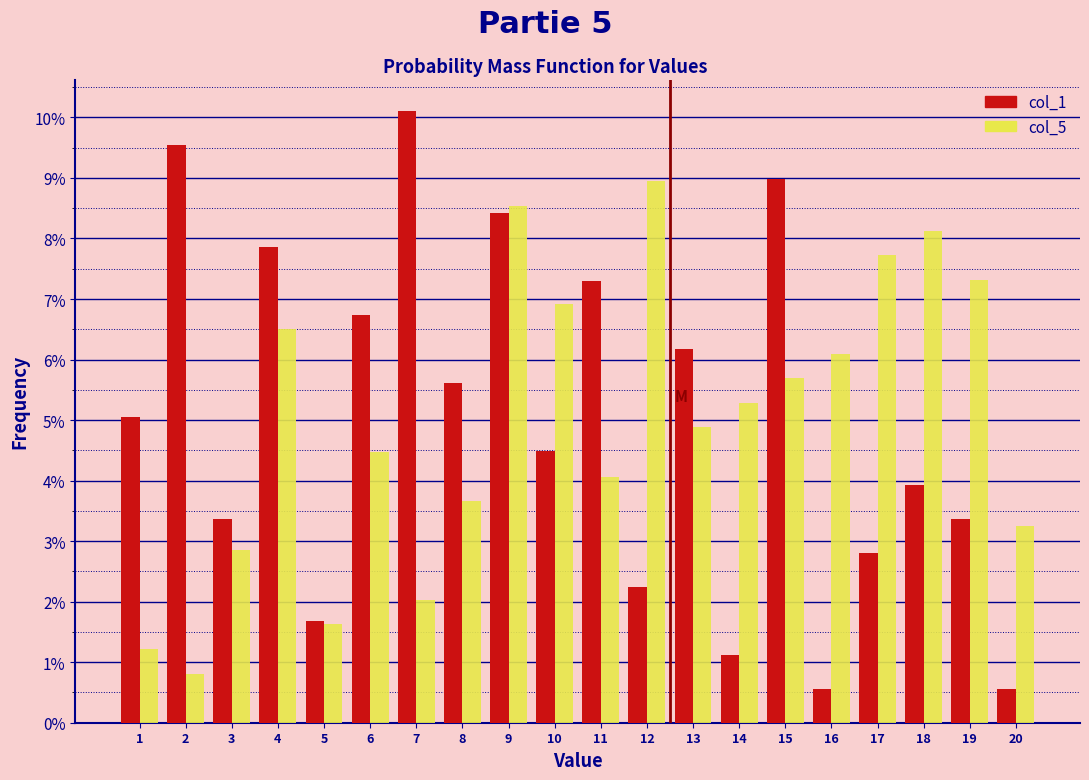

Which category has the highest value in the col_1 series?

7